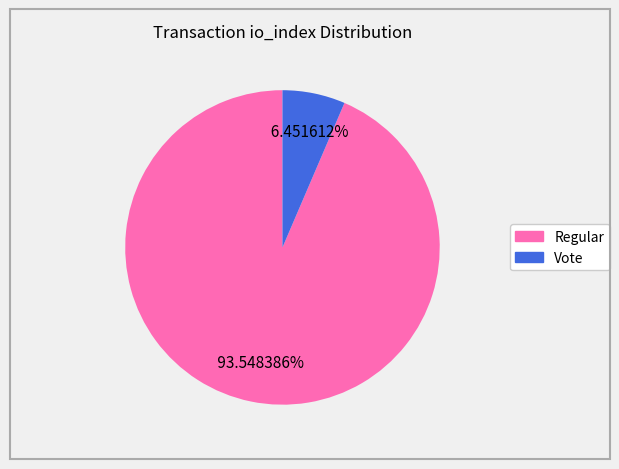

Does any single category account for the majority?

Yes